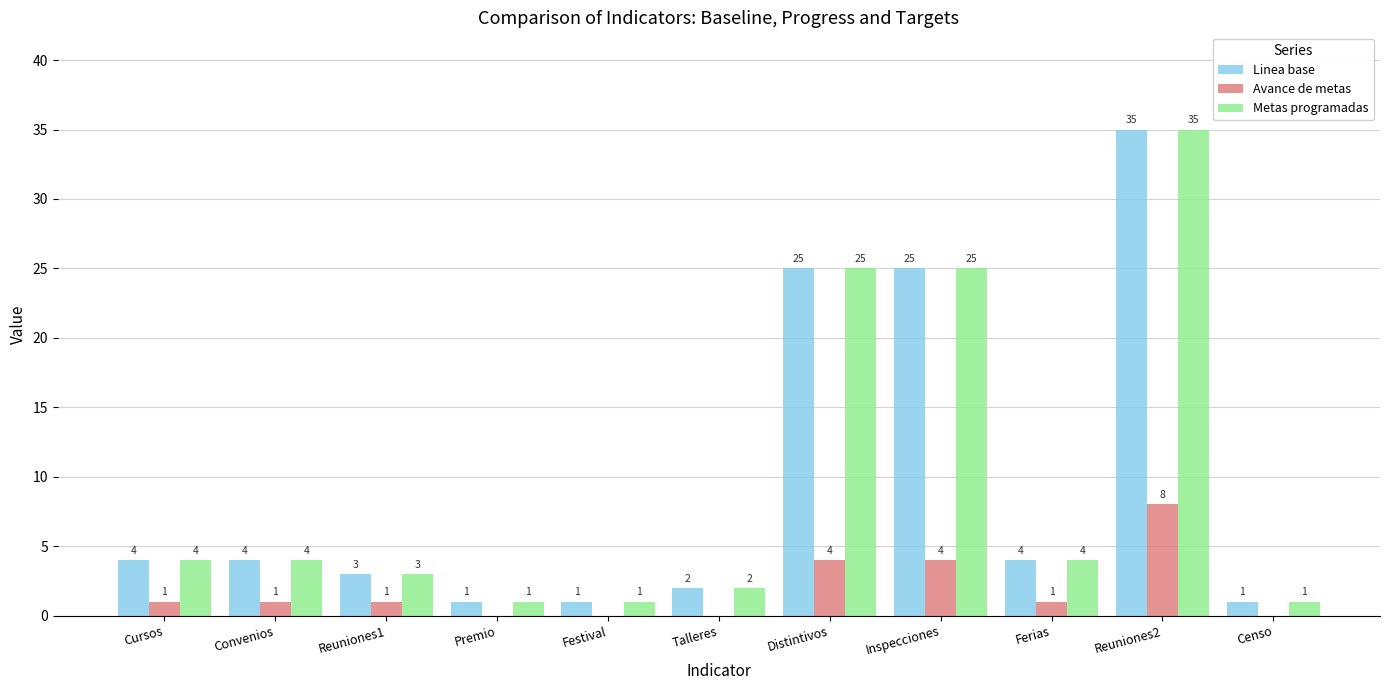

At which label does Avance de metas reach its peak?

Reuniones2